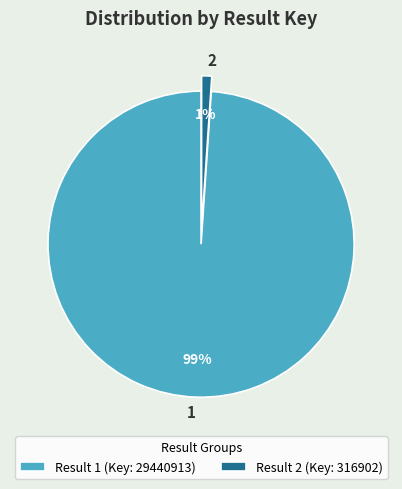

To the nearest percent, what portion does 1 represent?

99%